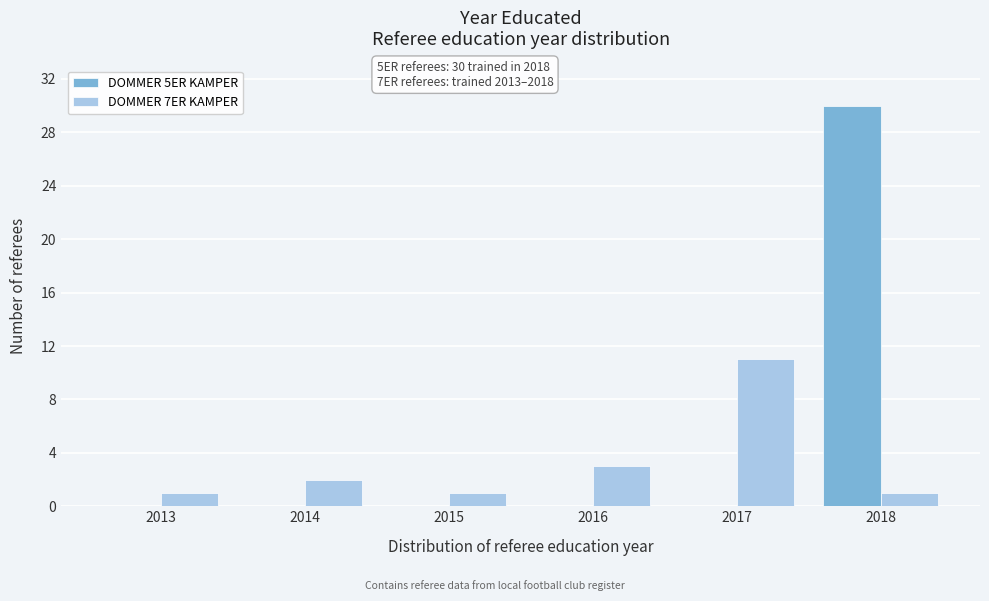

Reading right to left, what are all the values shown in this chart?

DOMMER 5ER KAMPER: 2018=30	2017=0	2016=0	2015=0	2014=0	2013=0
DOMMER 7ER KAMPER: 2018=1	2017=11	2016=3	2015=1	2014=2	2013=1